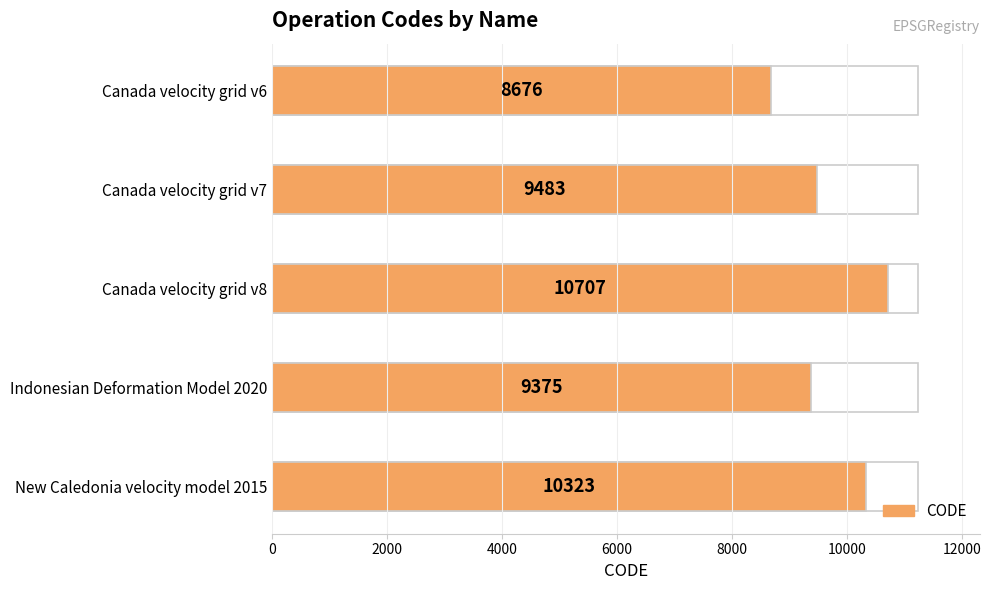

Approximately how many times larger is the value at Canada velocity grid v8 compared to New Caledonia velocity model 2015?

1.0